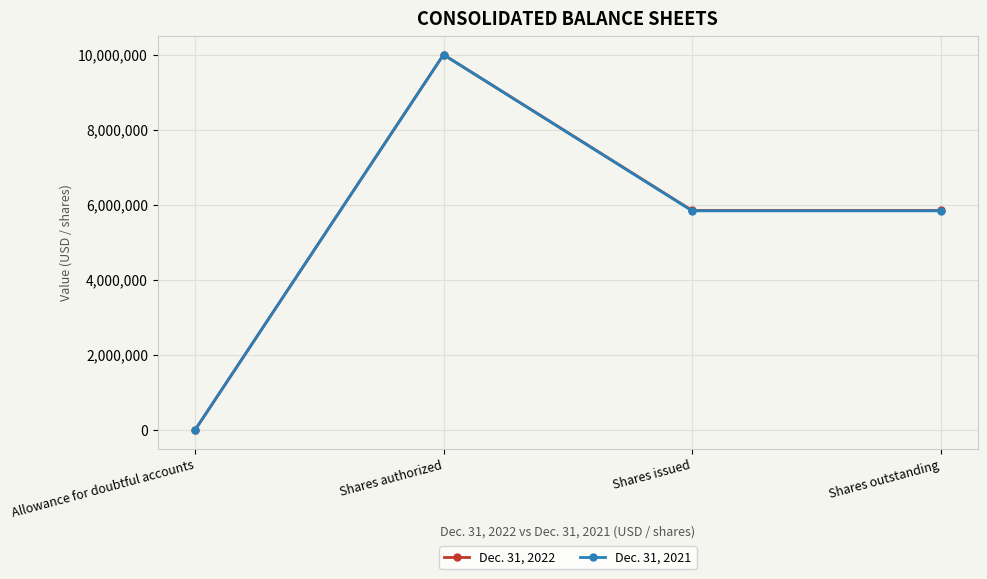

Which series changed the most between Allowance for doubtful accounts and Shares issued?

Dec. 31, 2022